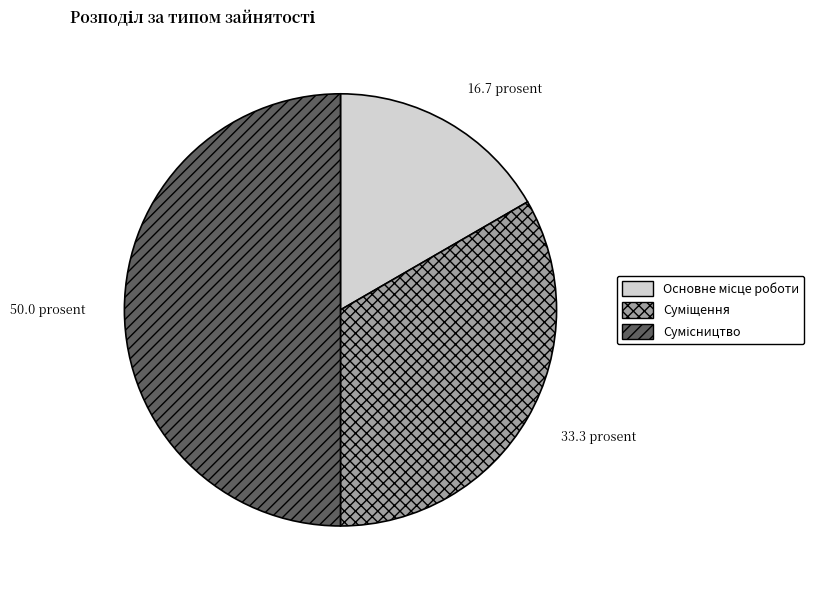

To the nearest percent, what portion does Сумісництво represent?

50%